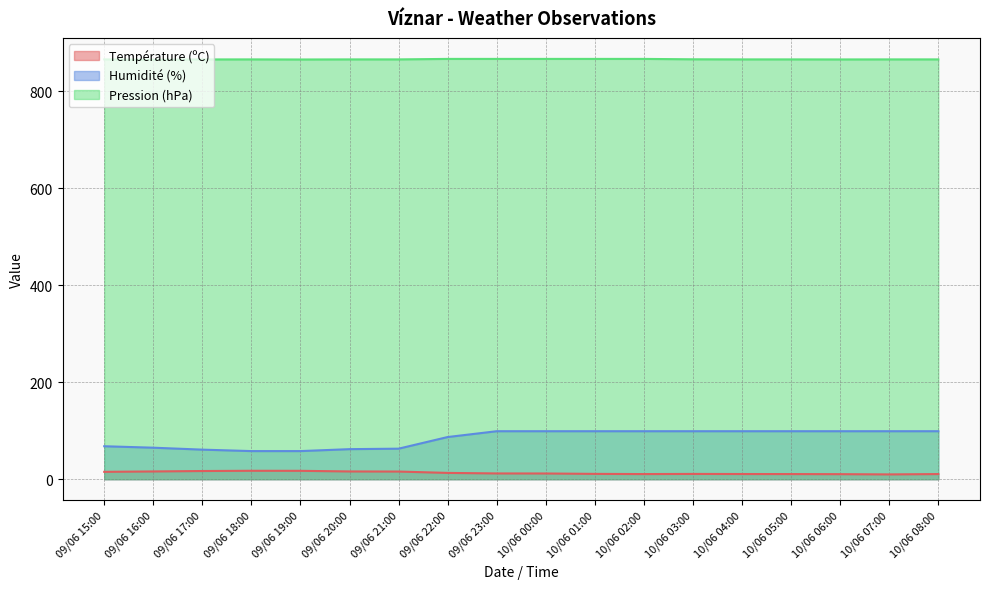

Reading left to right, list all the values displayed in this chart.

Température (ºC): 09/06 15:00=15.2	09/06 16:00=16.0	09/06 17:00=16.9	09/06 18:00=17.4	09/06 19:00=17.3	09/06 20:00=16.0	09/06 21:00=15.8	09/06 22:00=13.0	09/06 23:00=11.9	10/06 00:00=11.8	10/06 01:00=11.0	10/06 02:00=10.6	10/06 03:00=10.9	10/06 04:00=10.7	10/06 05:00=10.6	10/06 06:00=10.4	10/06 07:00=9.9	10/06 08:00=10.6
Humidité (%): 09/06 15:00=68.0	09/06 16:00=65.0	09/06 17:00=61.0	09/06 18:00=58.0	09/06 19:00=58.0	09/06 20:00=62.0	09/06 21:00=63.0	09/06 22:00=87.0	09/06 23:00=99.0	10/06 00:00=99.0	10/06 01:00=99.0	10/06 02:00=99.0	10/06 03:00=99.0	10/06 04:00=99.0	10/06 05:00=99.0	10/06 06:00=99.0	10/06 07:00=99.0	10/06 08:00=99.0
Pression (hPa): 09/06 15:00=866.0	09/06 16:00=865.2	09/06 17:00=865.9	09/06 18:00=866.0	09/06 19:00=865.8	09/06 20:00=866.0	09/06 21:00=866.0	09/06 22:00=867.0	09/06 23:00=867.0	10/06 00:00=867.0	10/06 01:00=867.0	10/06 02:00=867.0	10/06 03:00=866.2	10/06 04:00=866.0	10/06 05:00=866.0	10/06 06:00=865.9	10/06 07:00=866.0	10/06 08:00=866.0